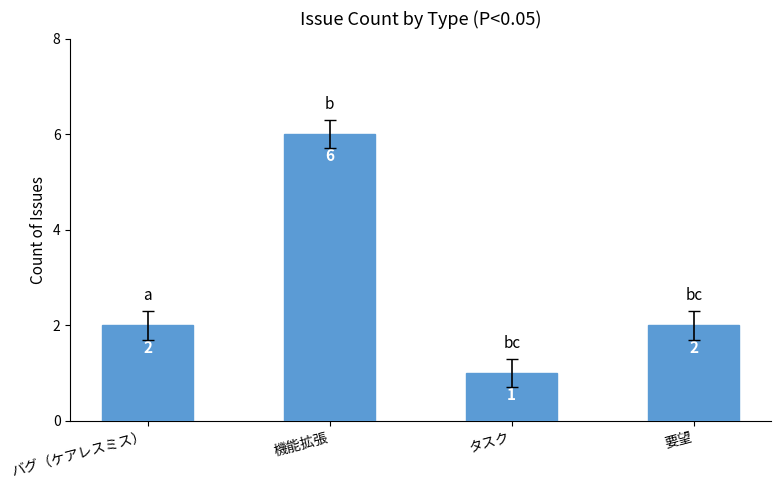

How many series are shown in this chart?

1